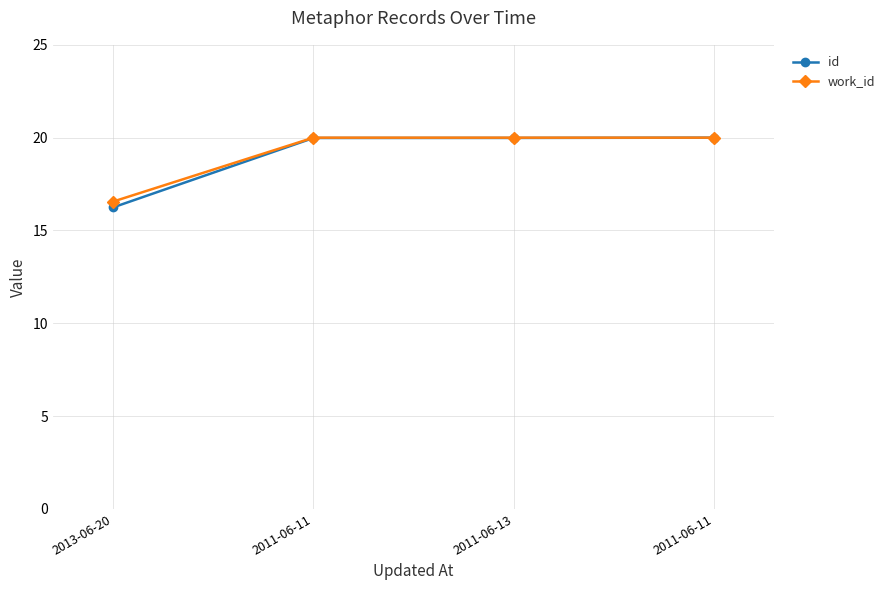

Rank the series by their maximum value, from lowest to highest.

id, work_id